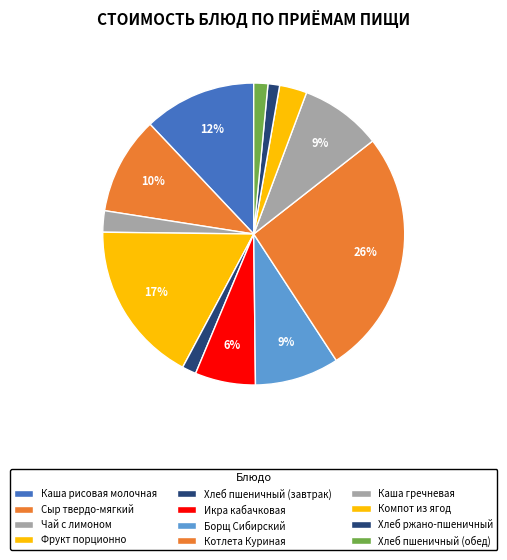

What percentage is the Каша гречневая slice, to the nearest percent?

9%